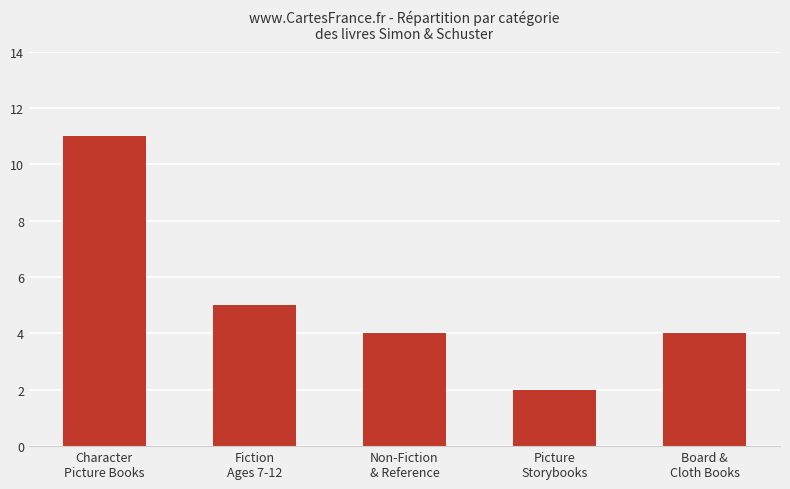

What is the label of the 2nd bar from the left?

Fiction
Ages 7-12